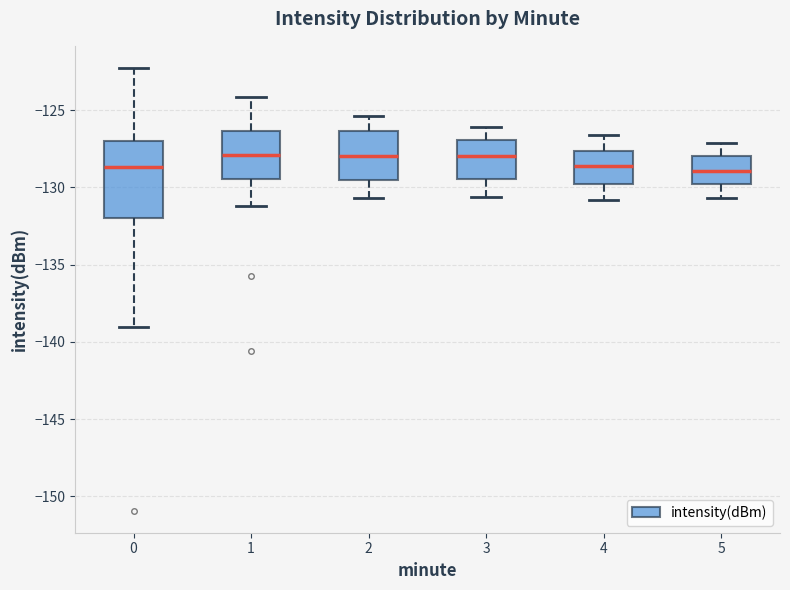

Which box is the tallest, from its lower edge to its upper edge?

0